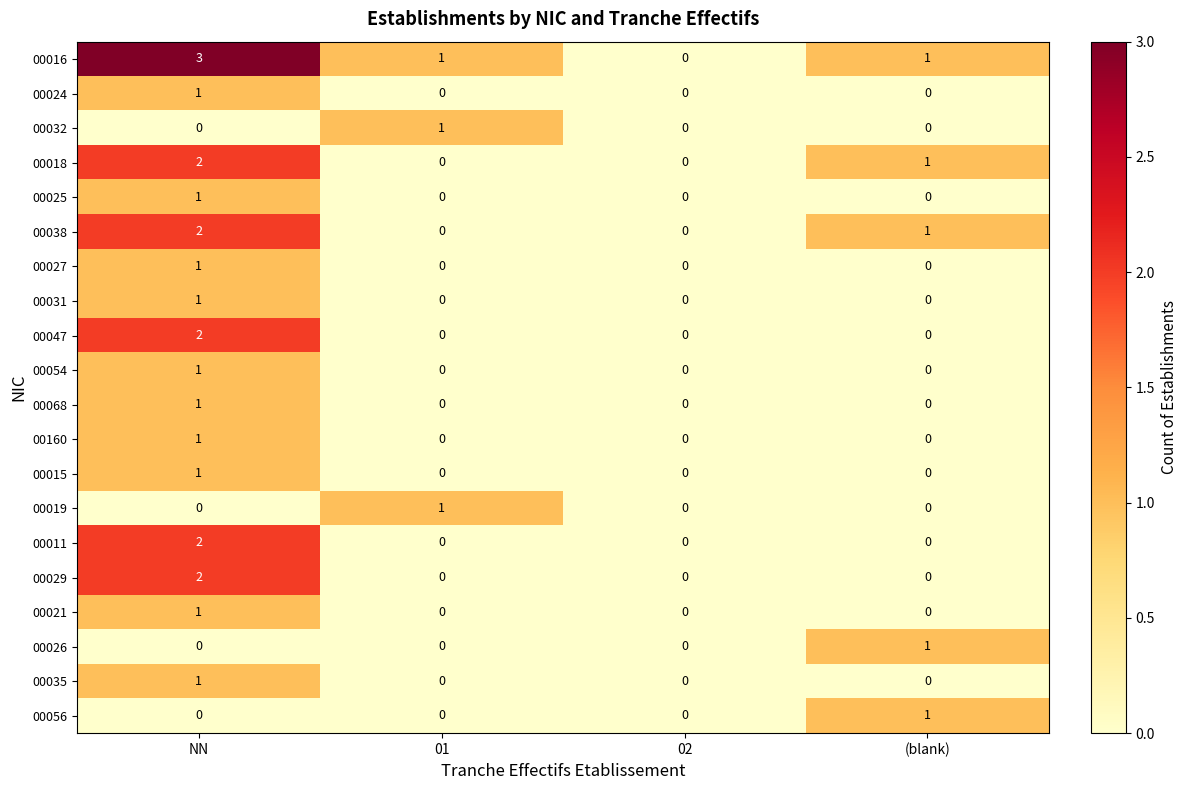

What is the sum of the 00016 values at 02 and NN?

3